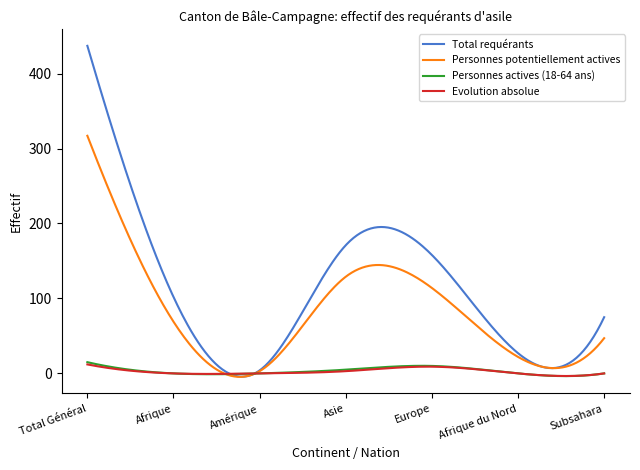

Which series has the largest range (max minus min)?

Total requérants